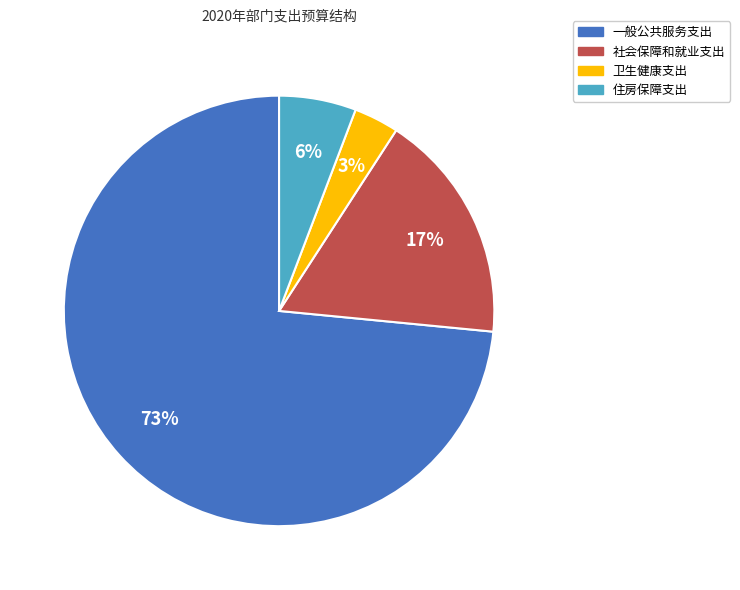

How many slices are in this pie chart?

4